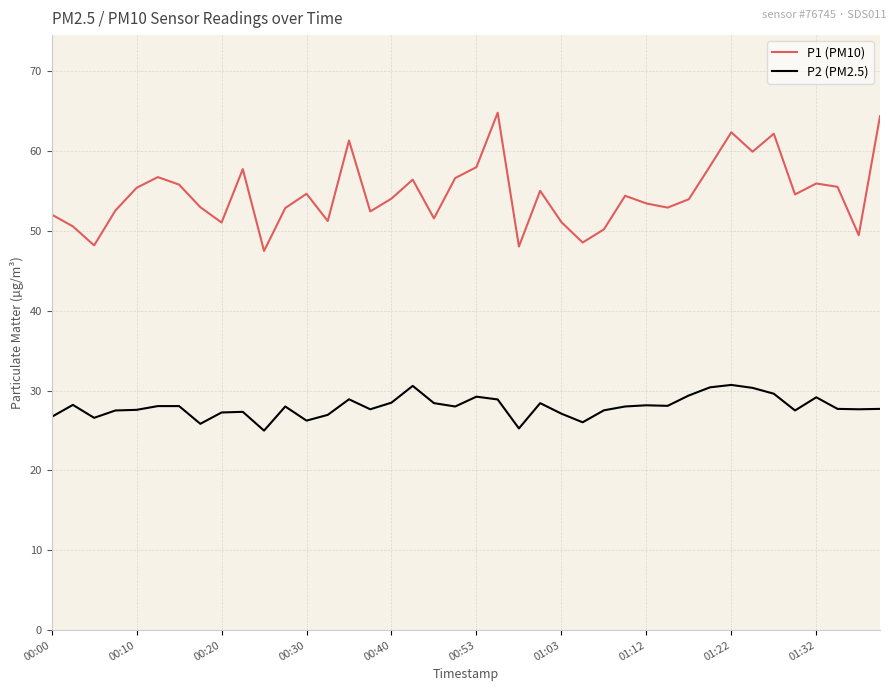

What is the difference between the maximum and minimum values in the P1 (PM10) series?

17.3